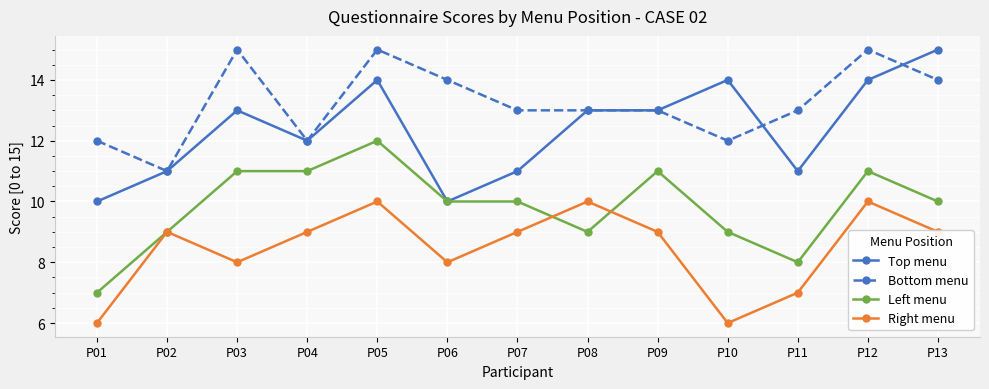

True or false: Left menu has more than 2 points higher than both neighbors.

True